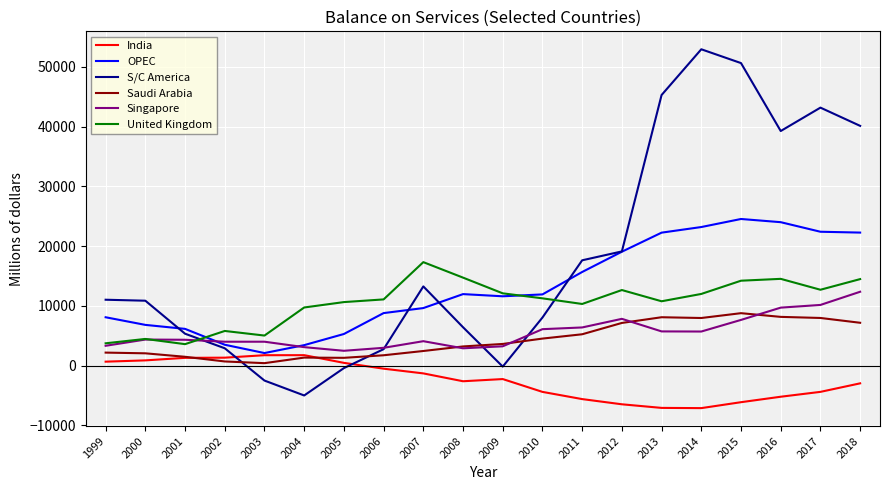

How many times do India and S/C America cross each other?

2